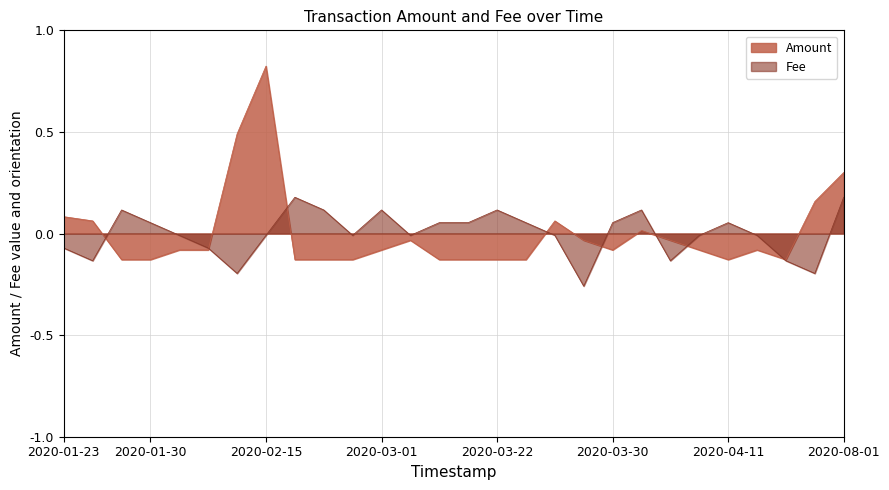

After their last crossing, which series has the higher values: Amount or Fee?

Amount